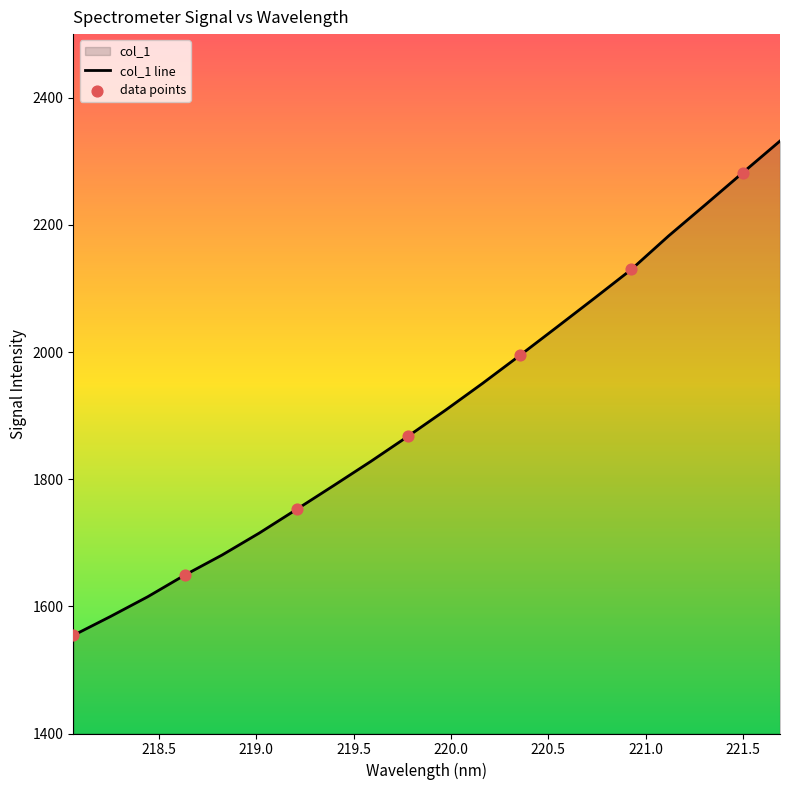

Which has a higher value, 221.1174 or 218.0596?

221.1174